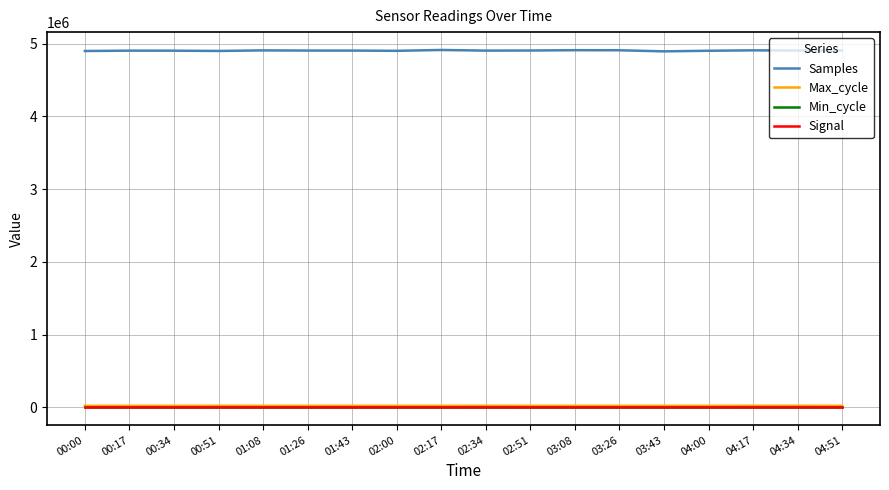

What is the sum of the Signal values at 01:08 and 02:51?

-131